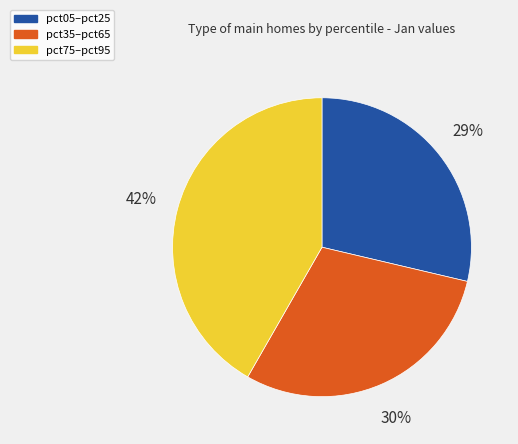

To the nearest percent, what is the average slice percentage?

33%